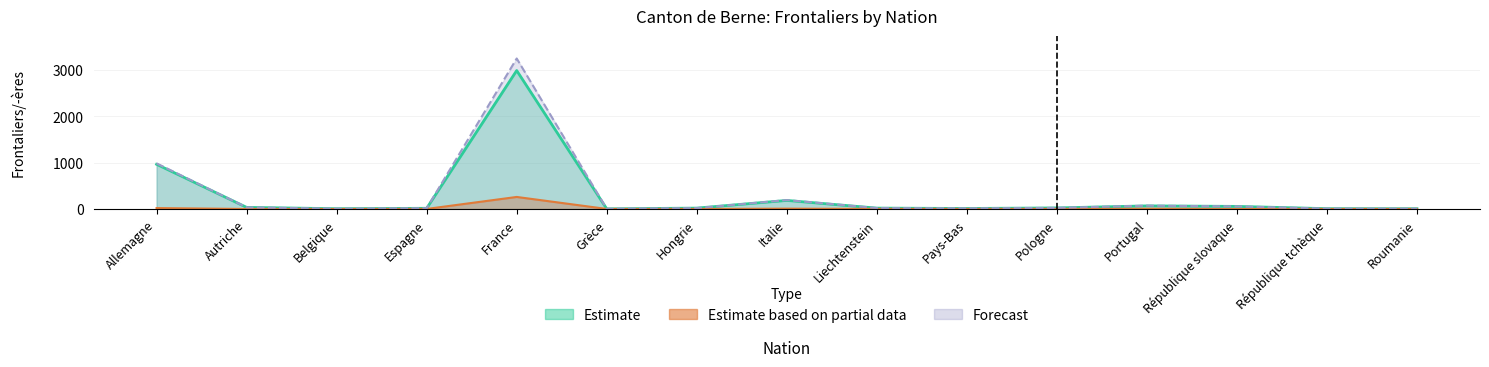

Reading left to right, extract all data points from this chart.

Estimate: Allemagne=965	Autriche=35	Belgique=6	Espagne=15	France=2989	Grèce=3	Hongrie=19	Italie=185	Liechtenstein=19	Pays-Bas=11	Pologne=23	Portugal=67	République slovaque=56	République tchèque=7	Roumanie=6
Estimate based on partial data: Allemagne=20	Autriche=0	Belgique=0	Espagne=1	France=260	Grèce=1	Hongrie=0	Italie=7	Liechtenstein=1	Pays-Bas=1	Pologne=1	Portugal=5	République slovaque=0	République tchèque=1	Roumanie=1
Forecast: Allemagne=985	Autriche=35	Belgique=6	Espagne=16	France=3249	Grèce=4	Hongrie=19	Italie=192	Liechtenstein=20	Pays-Bas=12	Pologne=24	Portugal=72	République slovaque=56	République tchèque=8	Roumanie=7